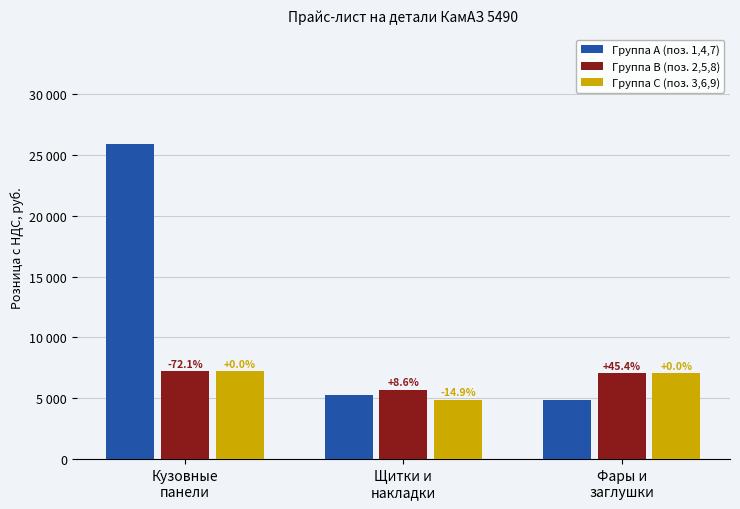

Between Кузовные
панели and Фары и
заглушки, which is larger?

Кузовные
панели